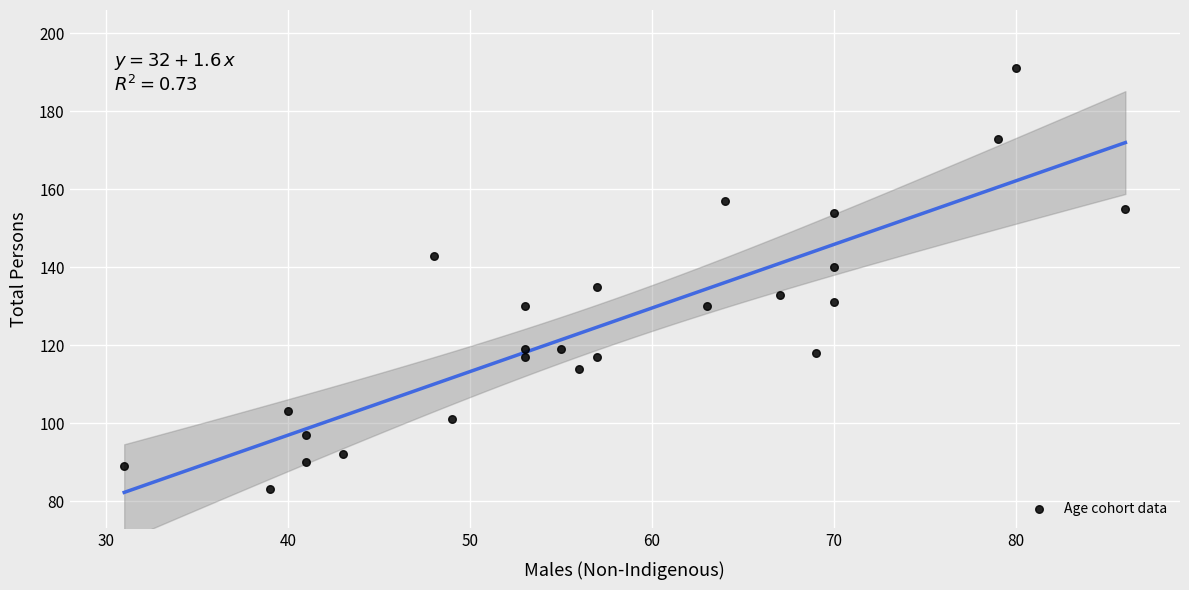

What is the range of Y values (max minus min)?

108